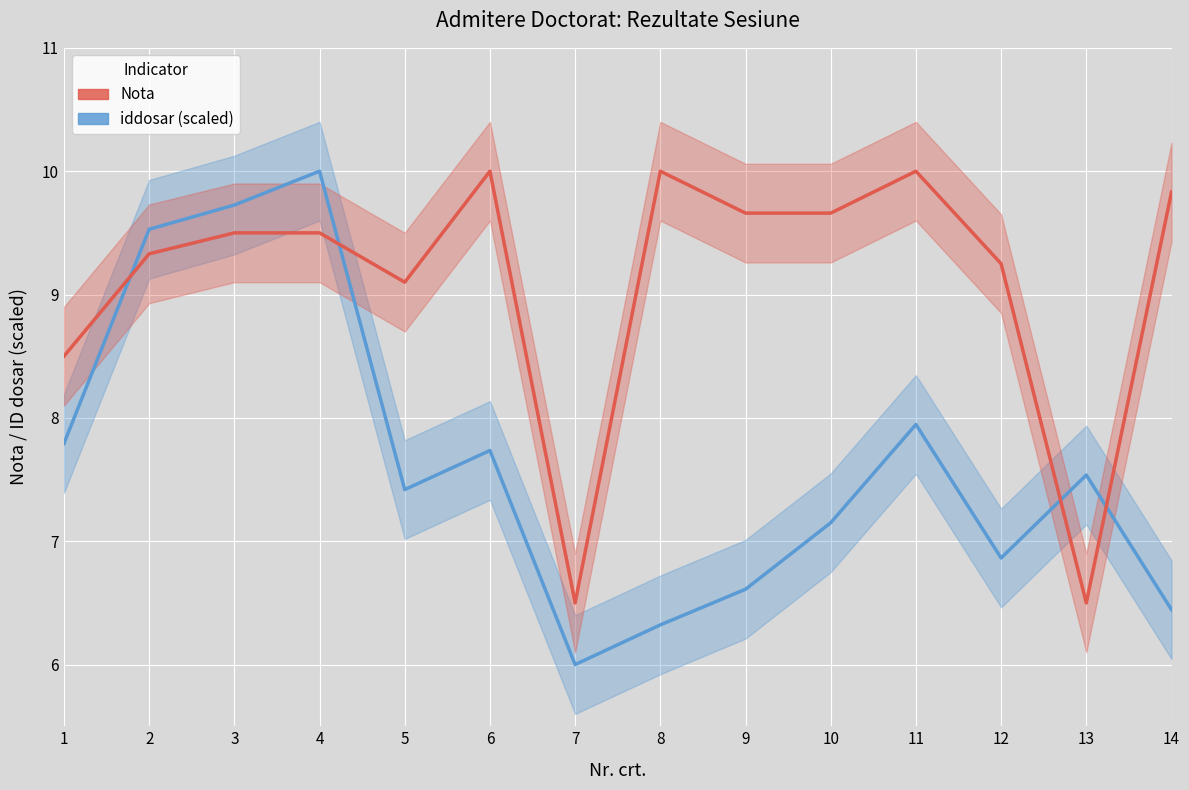

In Nota, how many points are lower than both neighbors (excluding endpoints)?

3